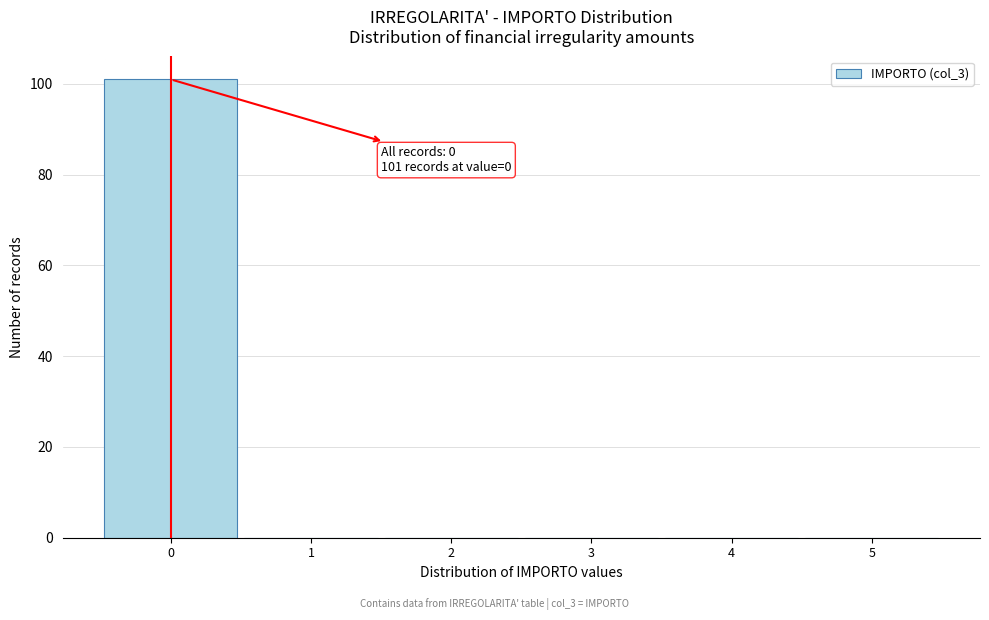

Over which range of the x-axis is the bar tallest?

-0.5 to 0.5